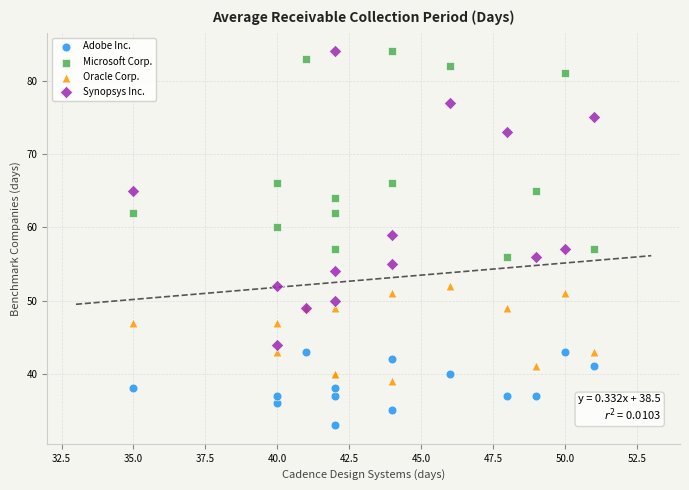

Which series has the widest spread of Y values?

Synopsys Inc.